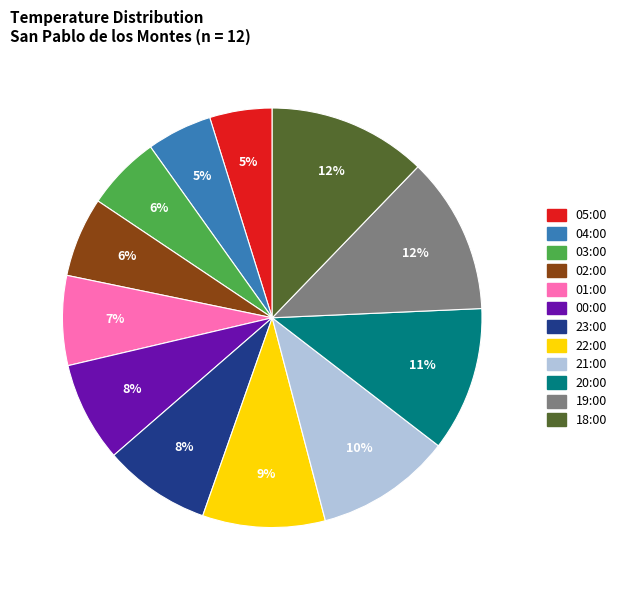

True or false: 22:00 accounts for 23% of the total.

False